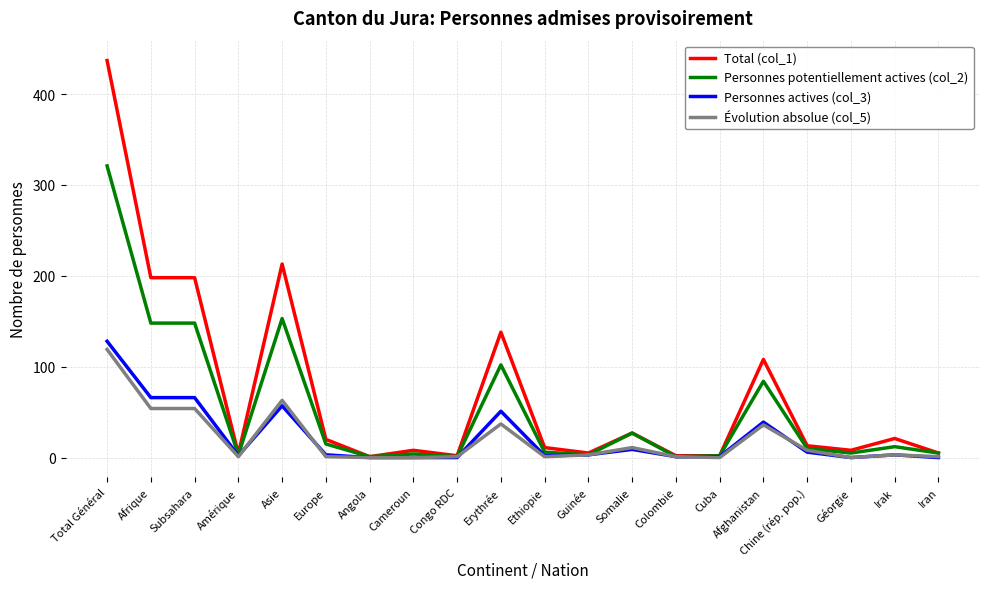

List the series in order of their peak value, lowest first.

Évolution absolue (col_5), Personnes actives (col_3), Personnes potentiellement actives (col_2), Total (col_1)